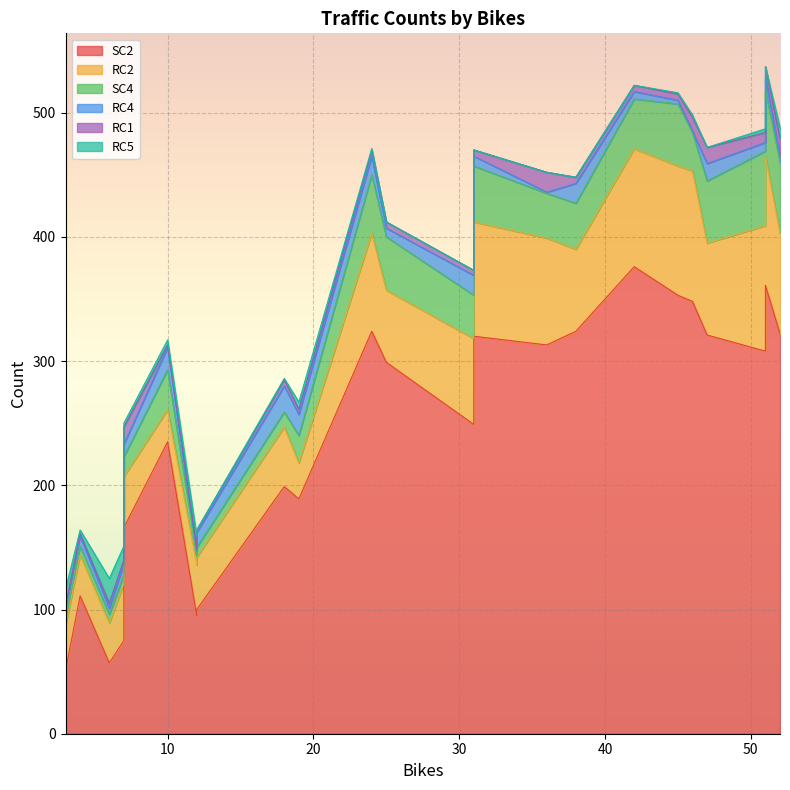

What is the difference between the highest and lowest values at 51?

305